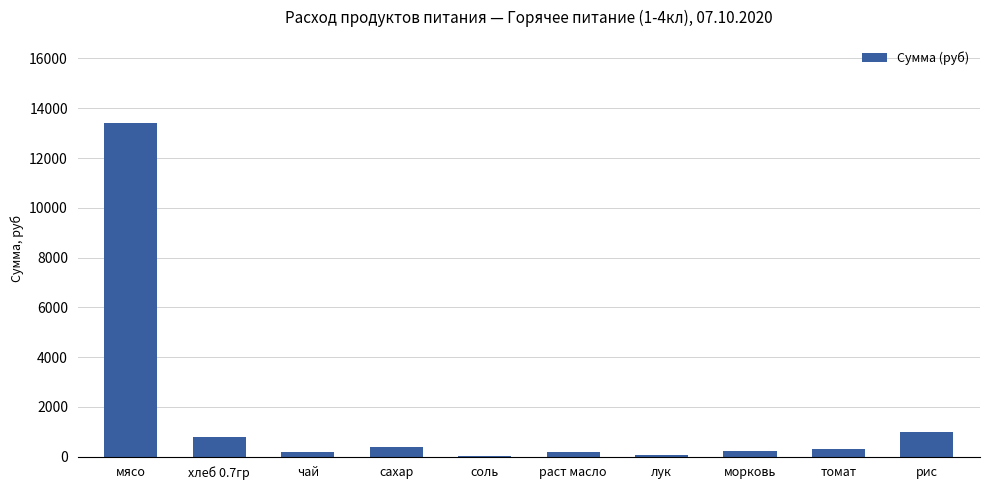

Is it true that the value at мясо is 3278.1?

False